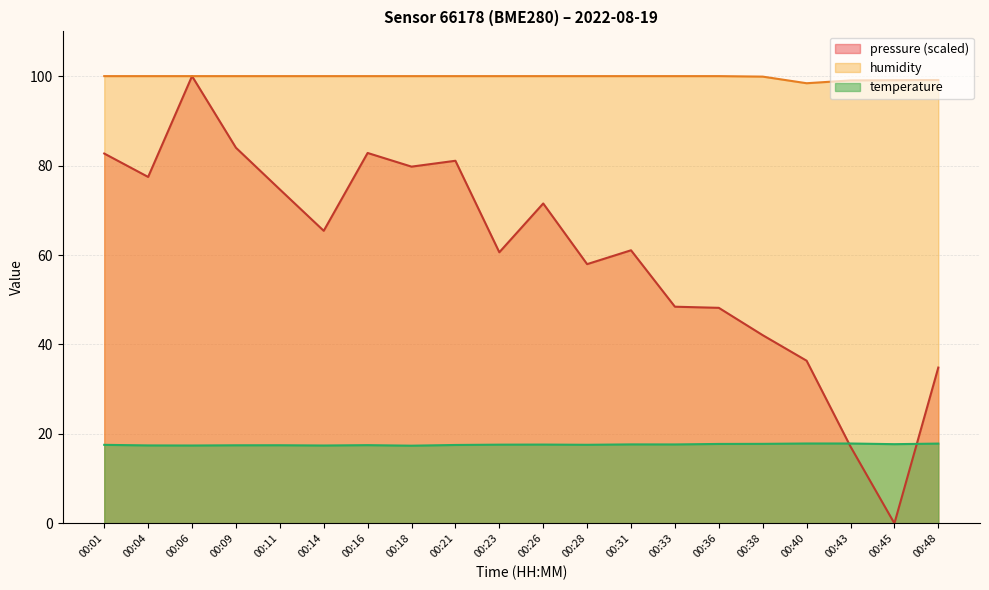

Does the chart have visible grid lines?

Yes